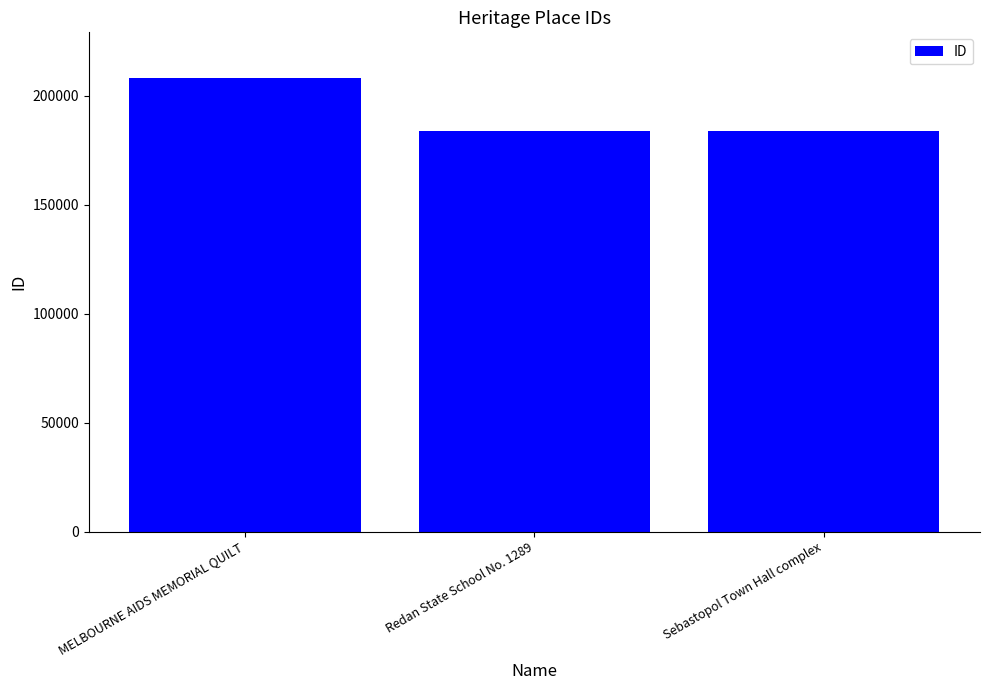

The value at Redan State School No. 1289 is 183812. True or false?

True